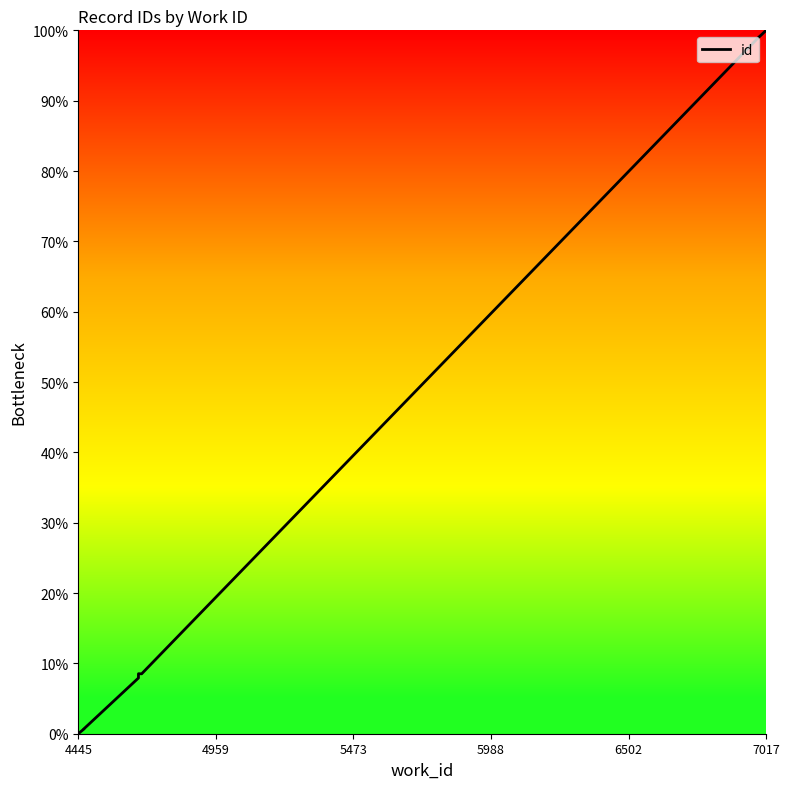

How many values are above zero?

9